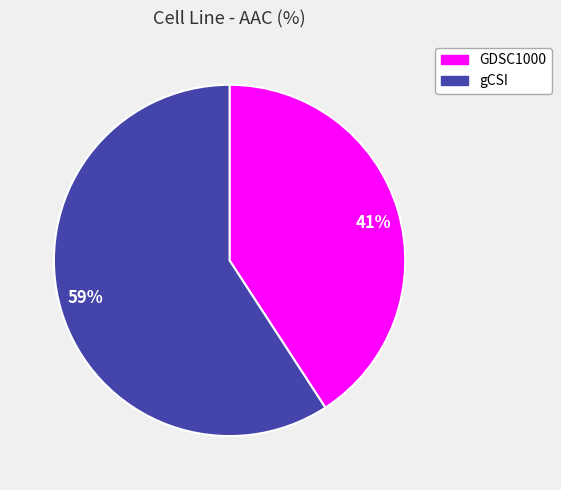

What is the largest slice in the pie chart?

59%